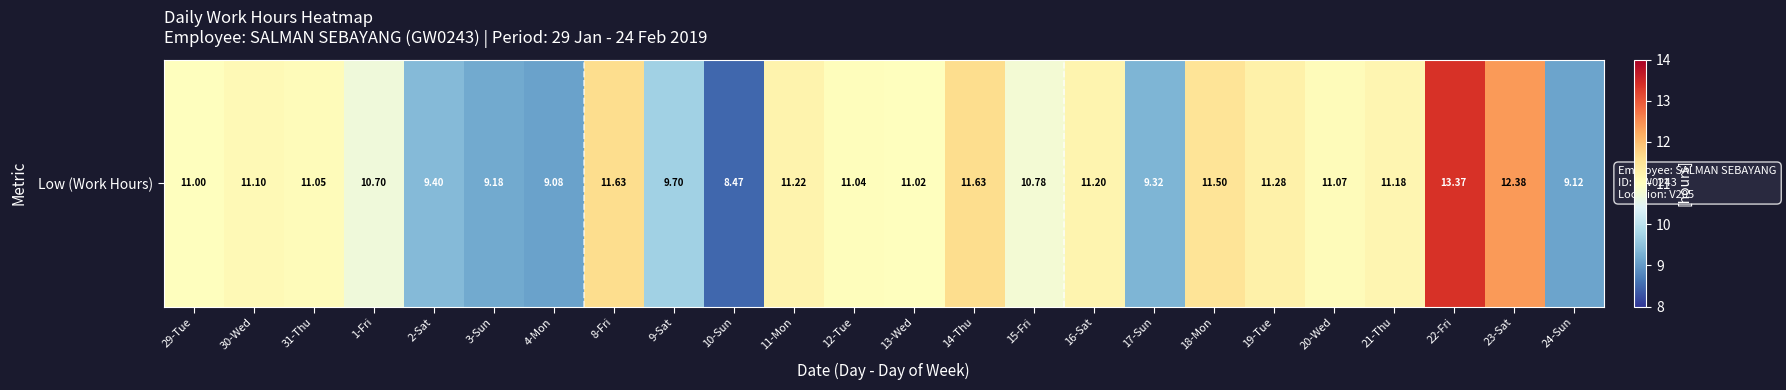

Which category has the highest value across all series?

22-Fri